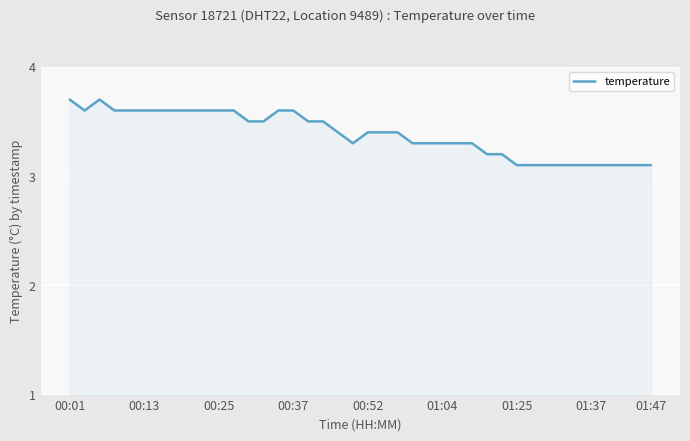

What is the maximum value shown in the chart?

3.7